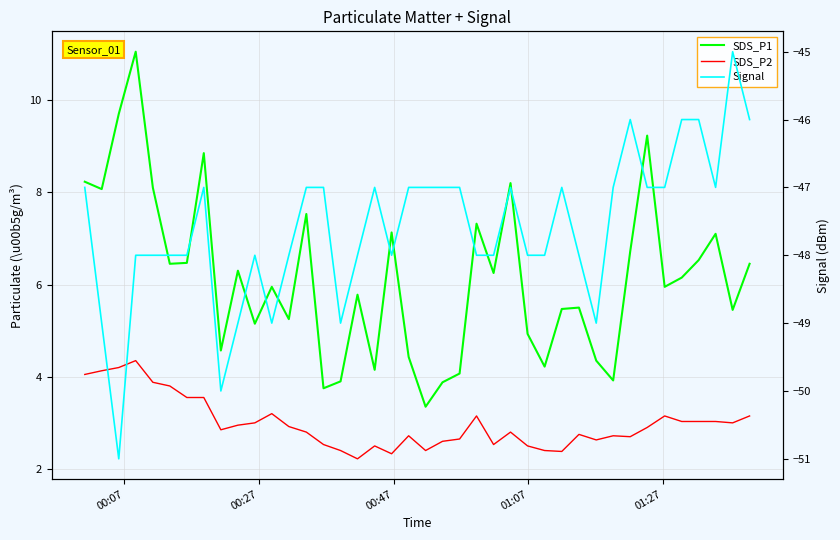

Does the chart have visible grid lines?

Yes